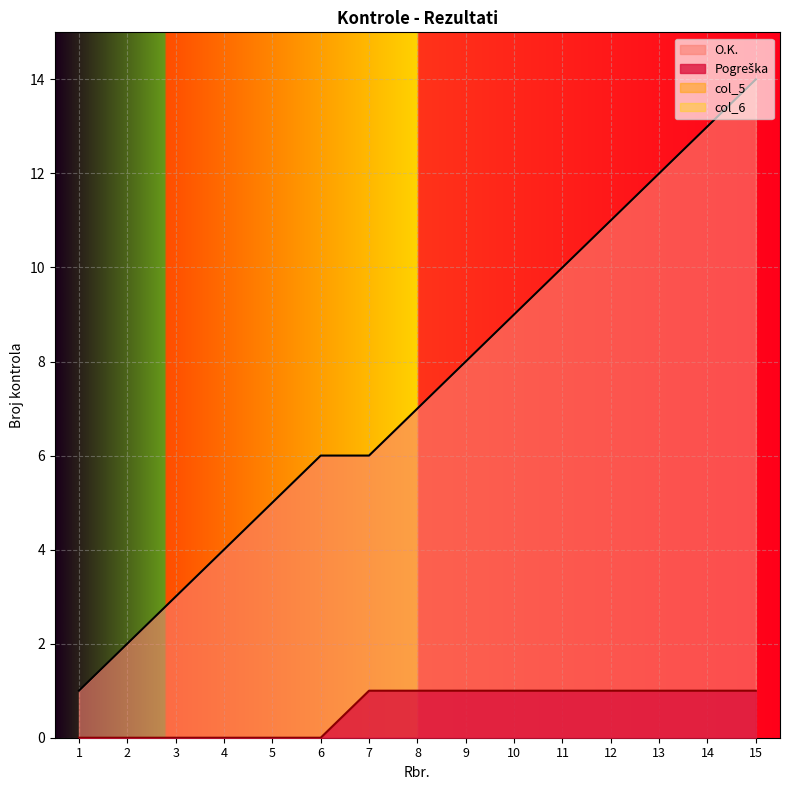

Does the chart display data point markers on the line(s)?

No